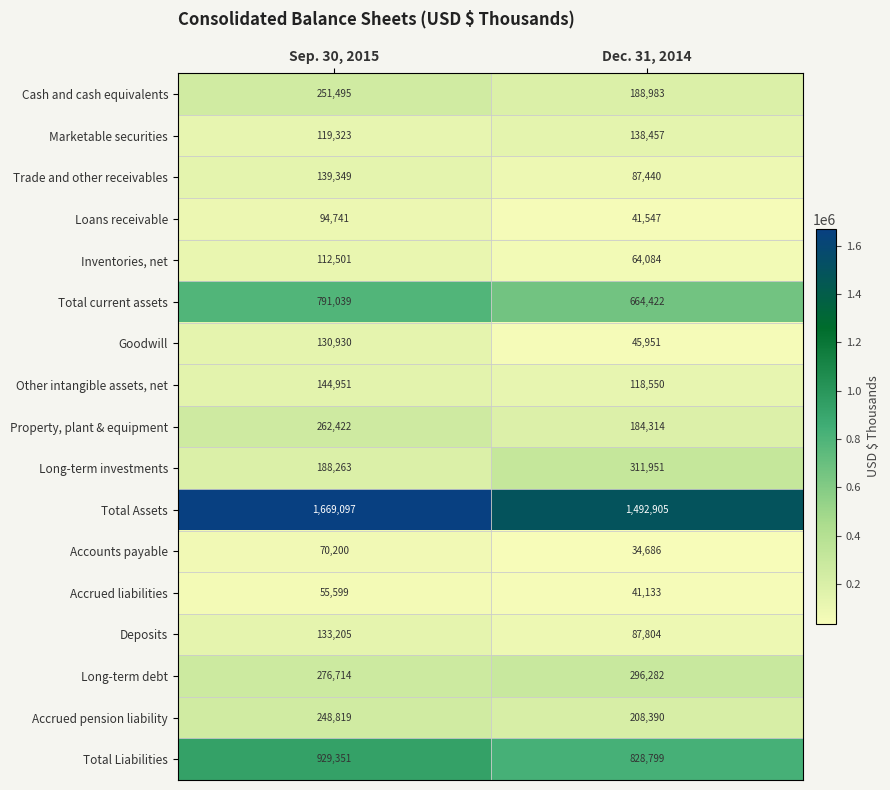

True or false: Marketable securities has a value of 119323 at Sep. 30, 2015.

True